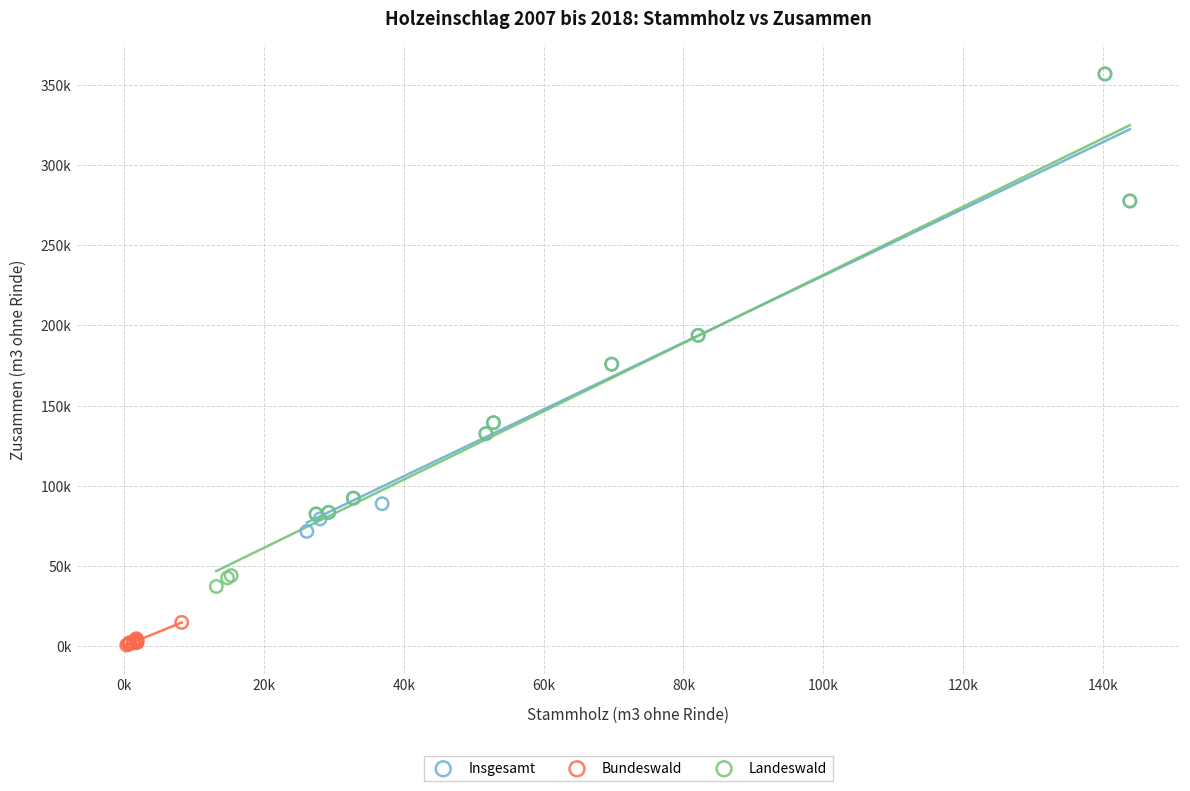

What are all the series names shown in the legend?

Insgesamt, Bundeswald, Landeswald